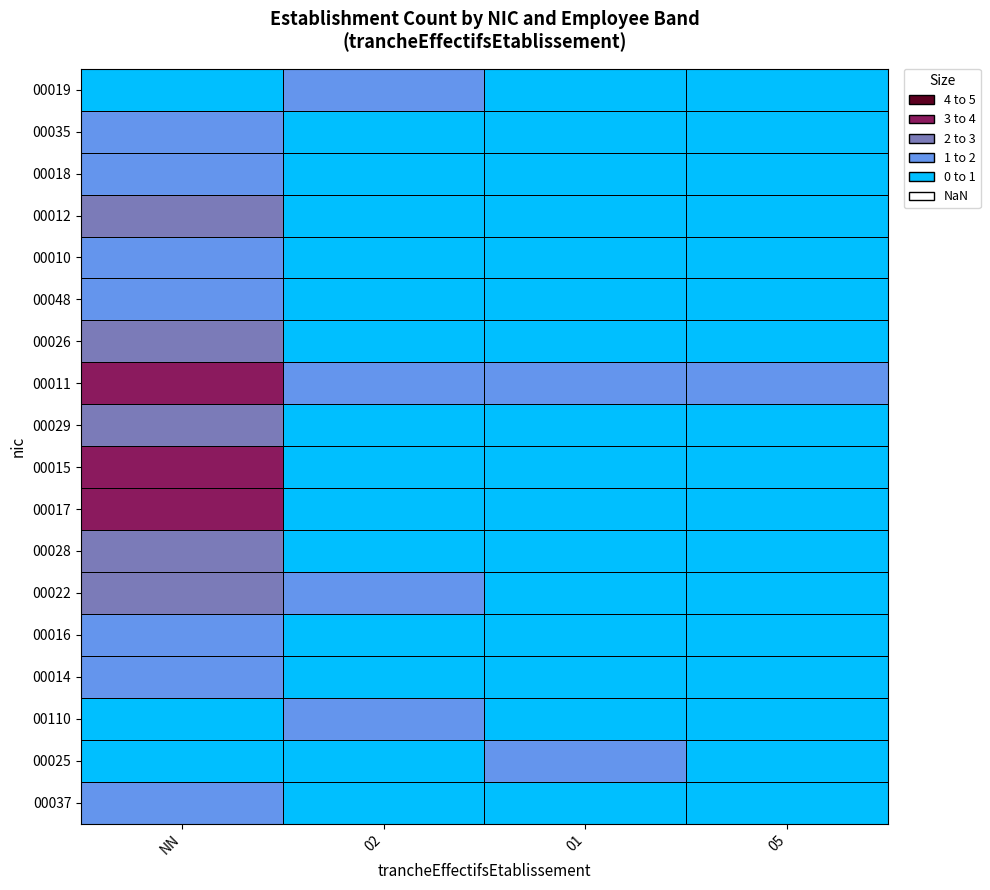

Which series has the largest total across all categories?

00011